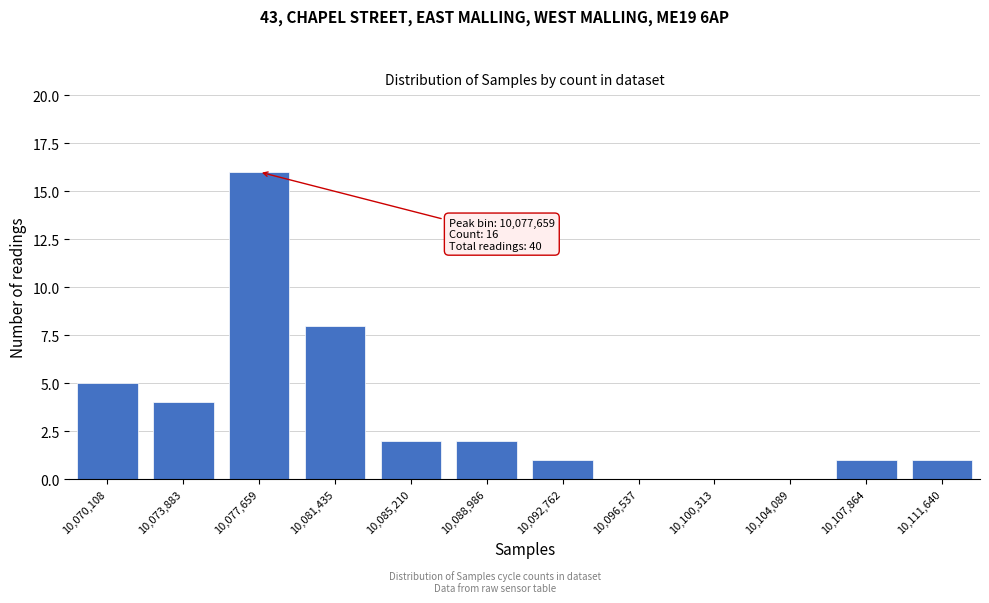

Reading left to right, what are all the values shown in this chart?

10,070,108=5	10,073,883=4	10,077,659=16	10,081,435=8	10,085,210=2	10,088,986=2	10,092,762=1	10,096,537=0	10,100,313=0	10,104,089=0	10,107,864=1	10,111,640=1